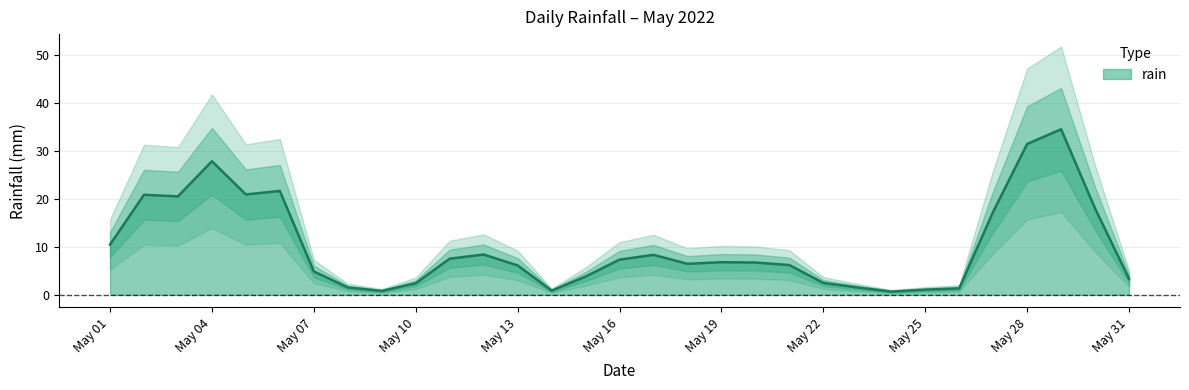

The chart shows a value of 44.0 at 2022-05-29. True or false?

True